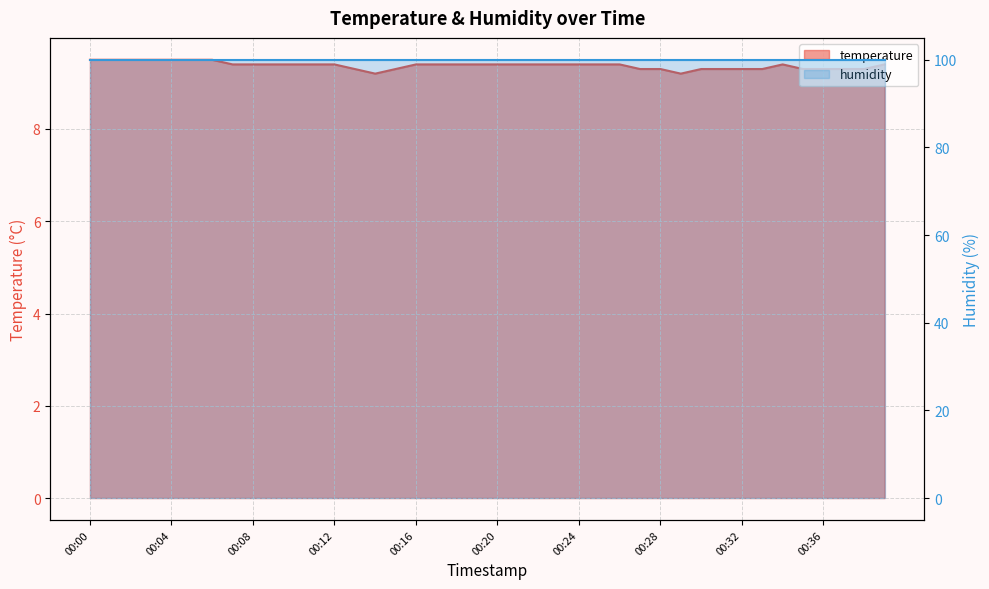

True or false: the data has more than 2 interior local peaks.

False